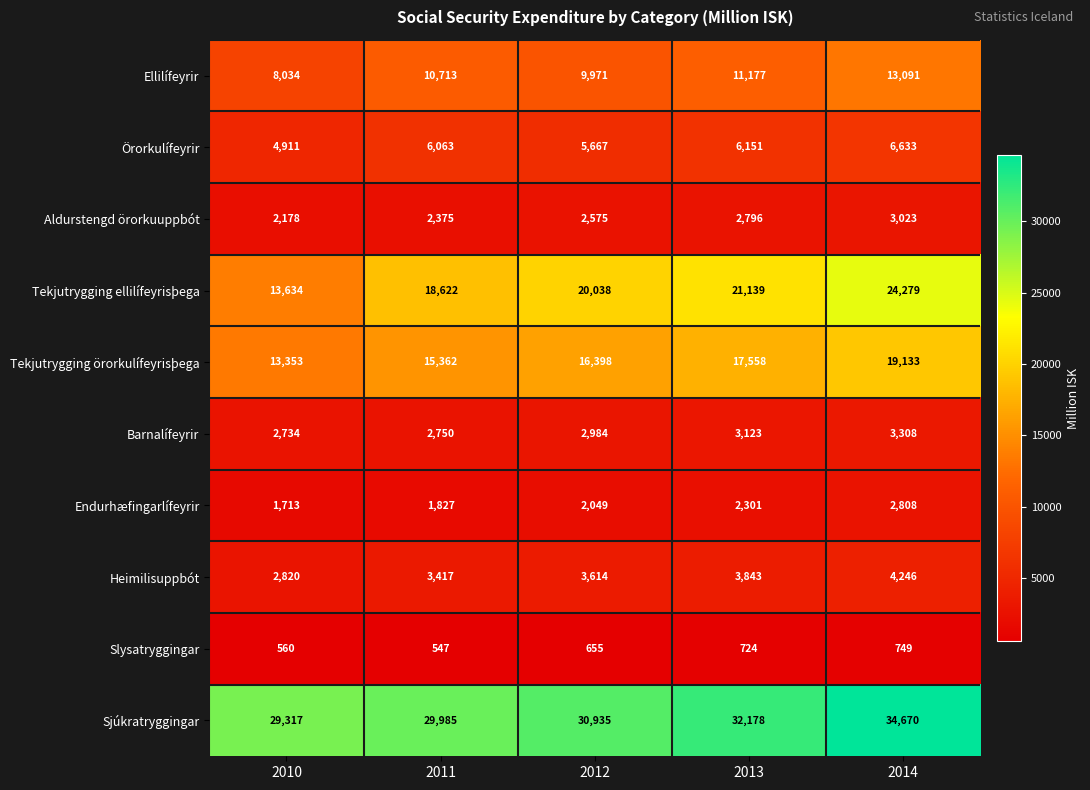

What is the difference between the Sjúkratryggingar values at 2014 and 2011?

4685